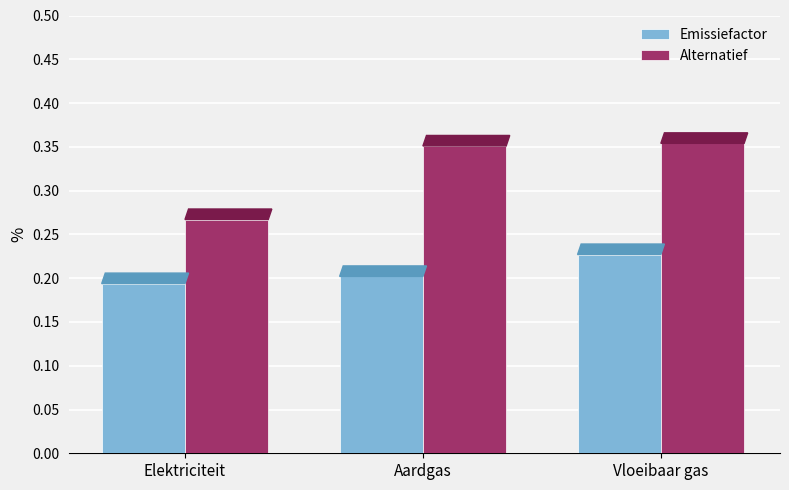

At how many categories does at least one series exceed 0?

3